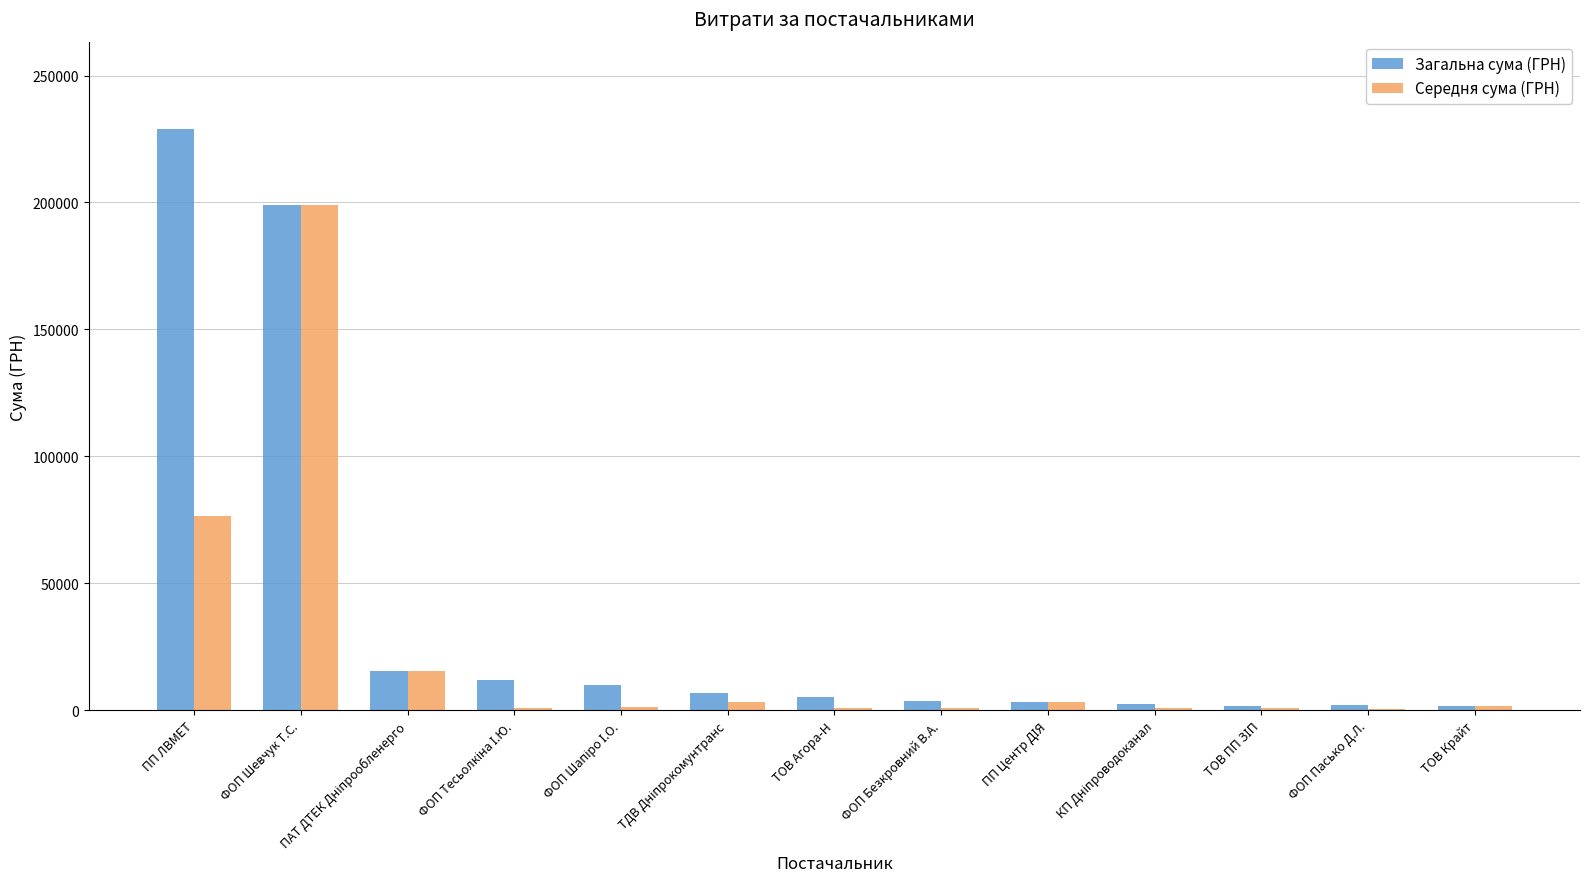

Are the bars grouped side by side (vs. stacked)?

Yes